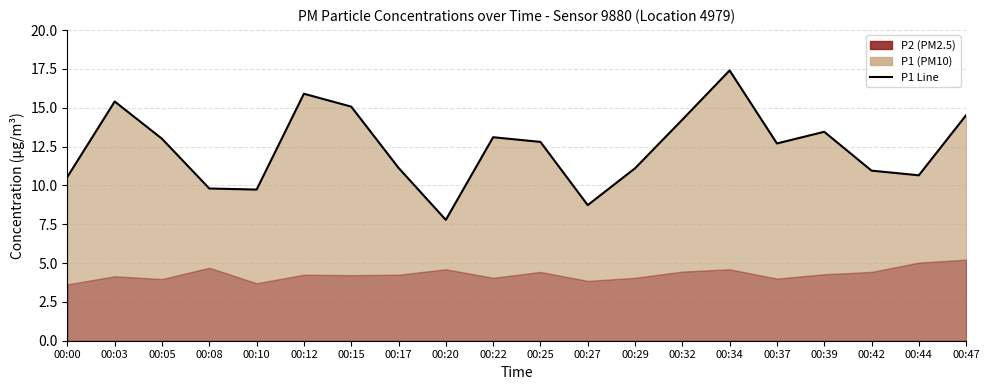

Where does the data first go above 12?

00:03